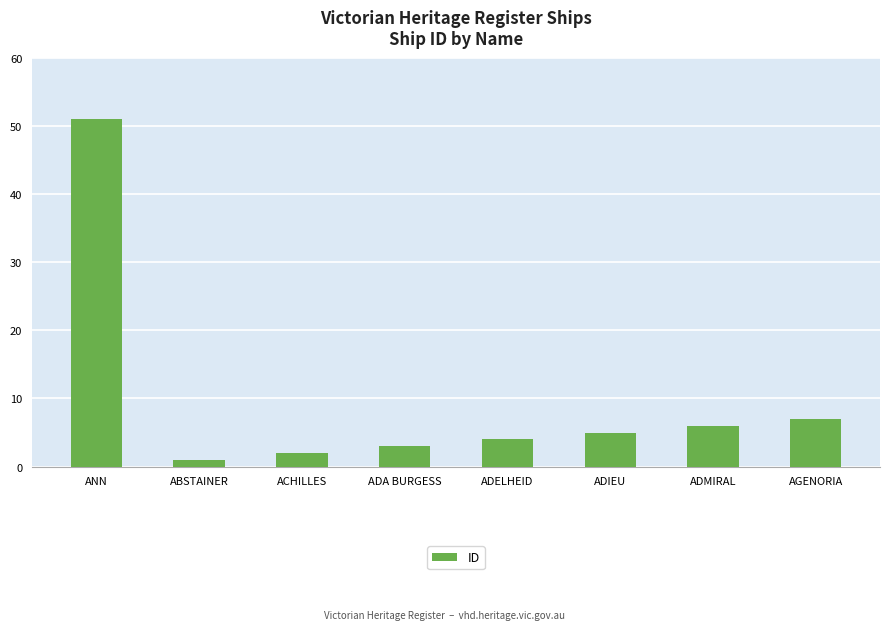

Which category has the highest value across all series?

ANN